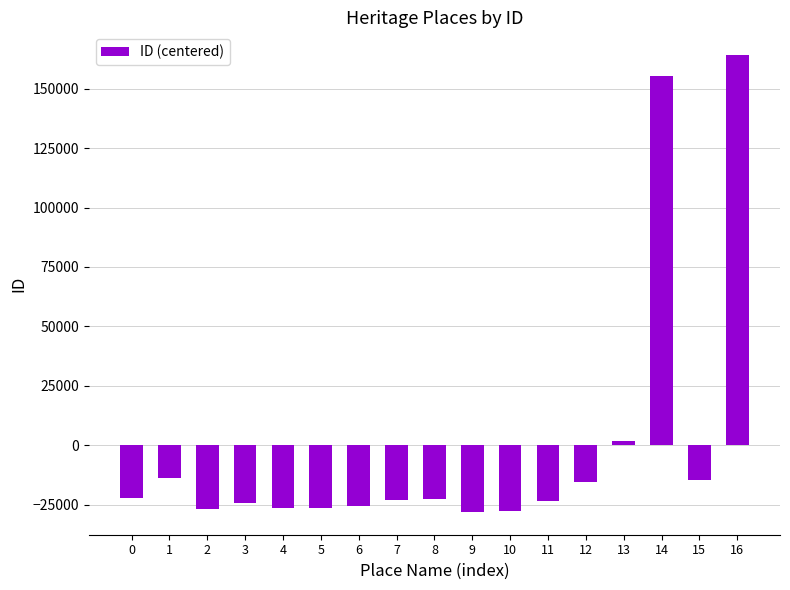

What is the sum of the values at 12 and 2?

-42475.8